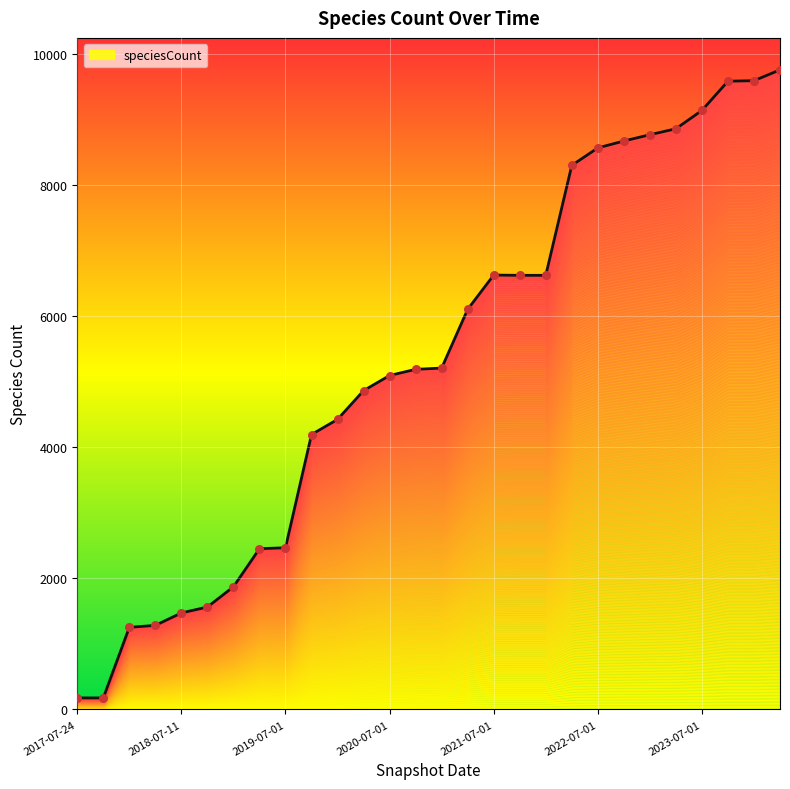

Which has a higher value, 2019-10-09 or 2021-10-01?

2021-10-01